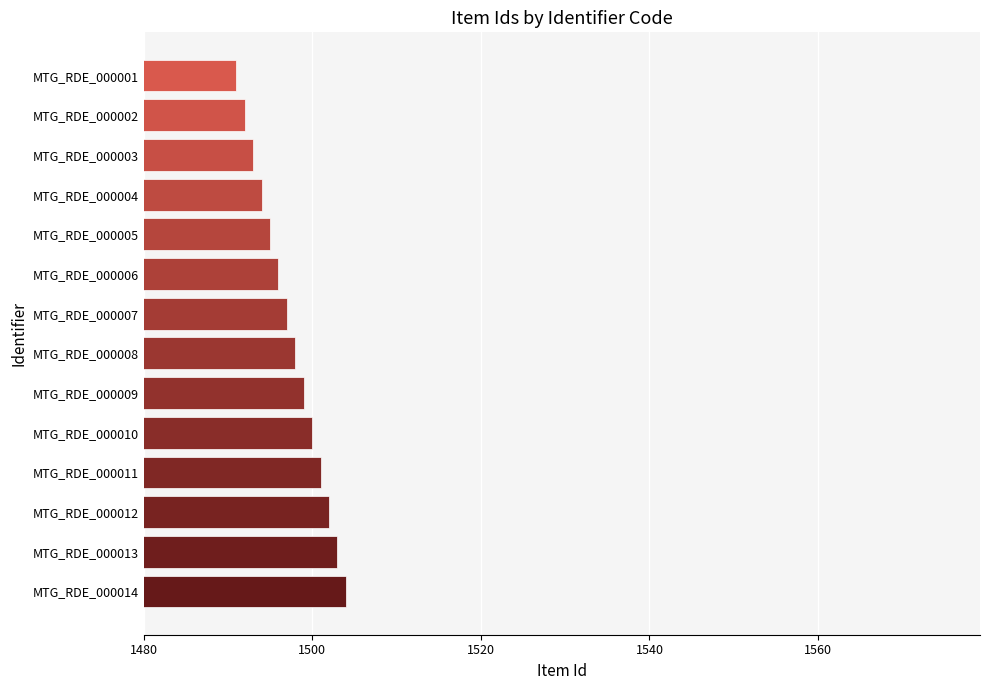

Which has a higher value, MTG_RDE_000006 or MTG_RDE_000008?

MTG_RDE_000008